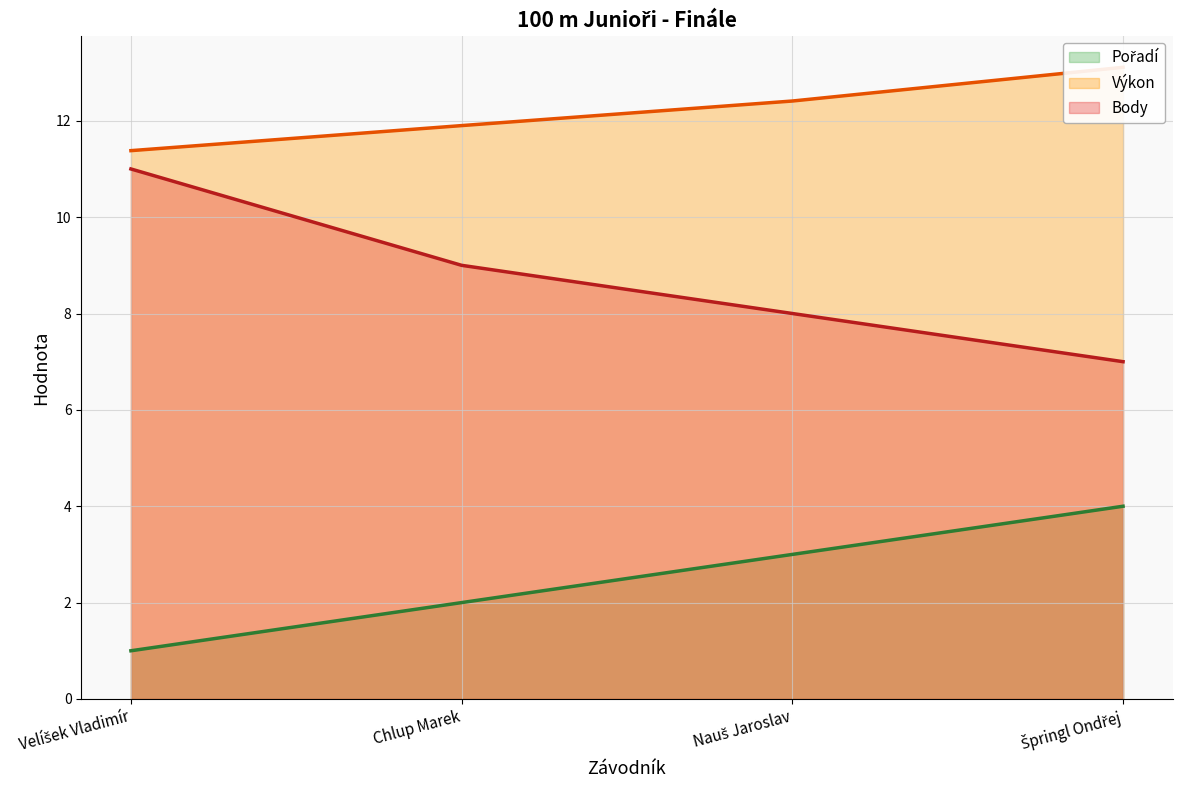

What are all the series names shown in the legend?

Pořadí, Výkon, Body